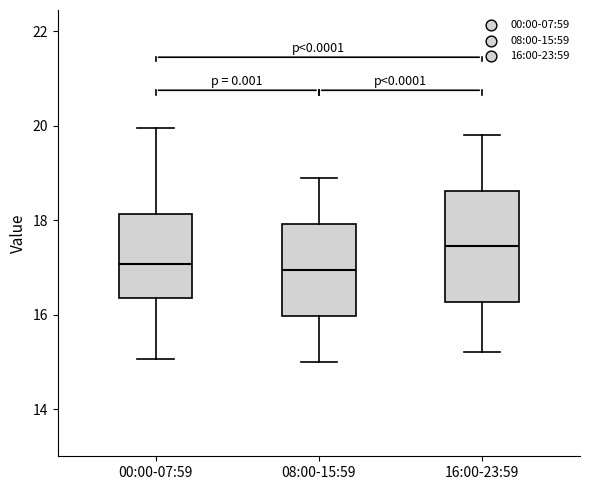

Which box is the tallest, from its lower edge to its upper edge?

16:00-23:59